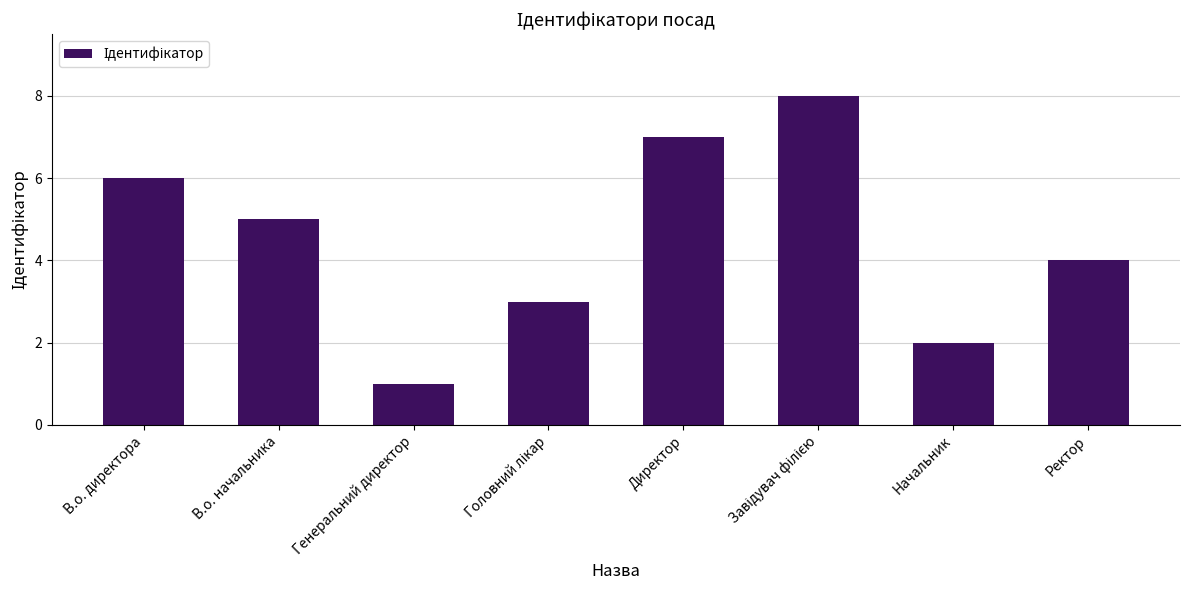

The chart shows a value of 7 at Директор. True or false?

True